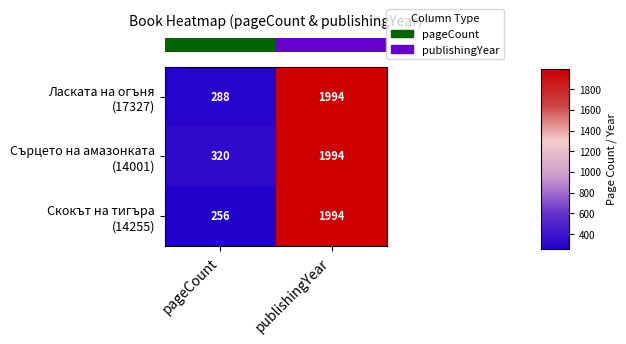

What is the difference between the highest and lowest values at pageCount?

64